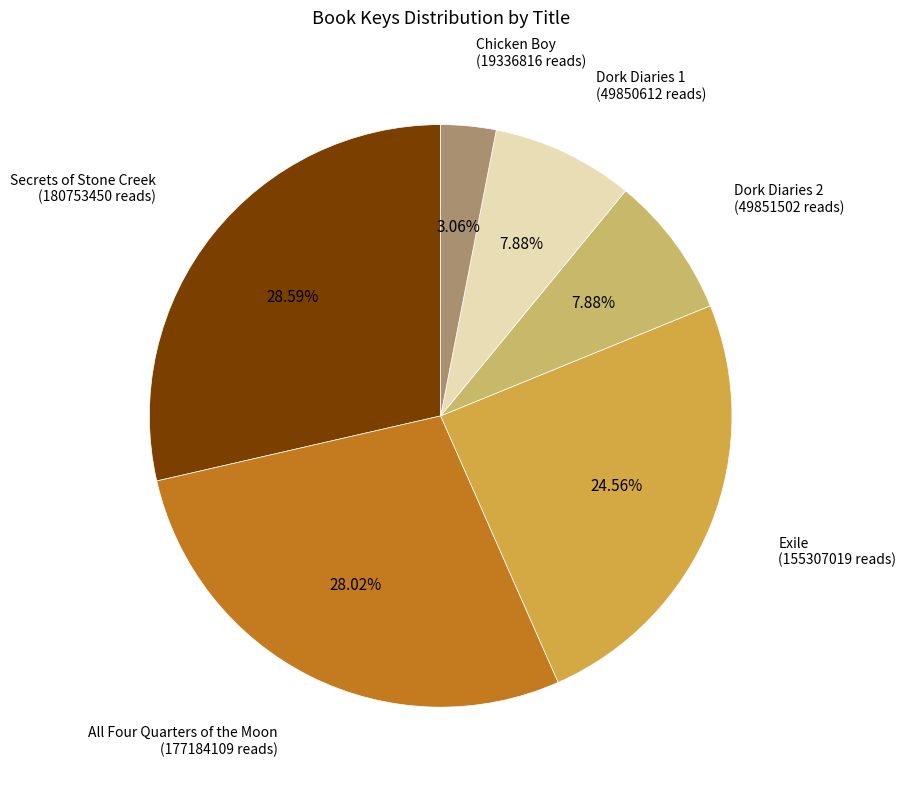

To the nearest percent, what is the average slice percentage?

17%